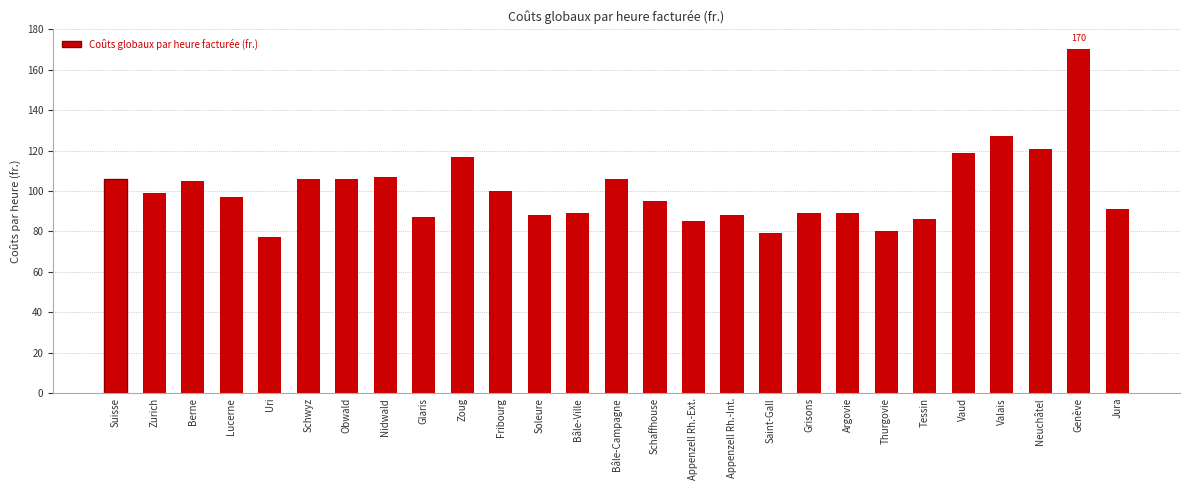

What is the maximum value shown in the chart?

170